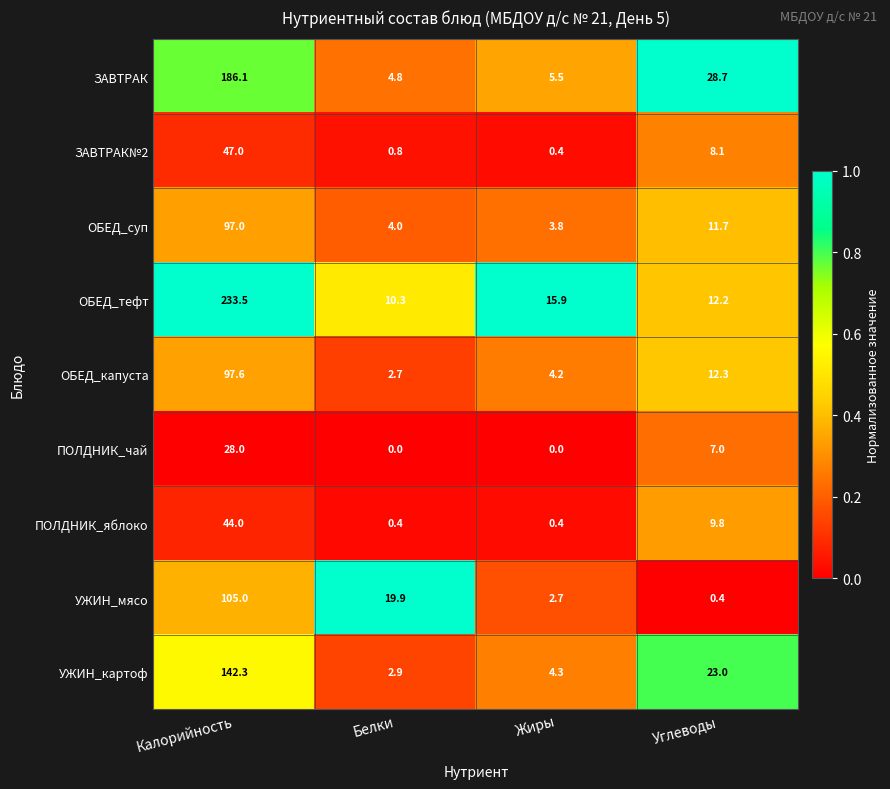

At how many categories does at least one series exceed 0?

4